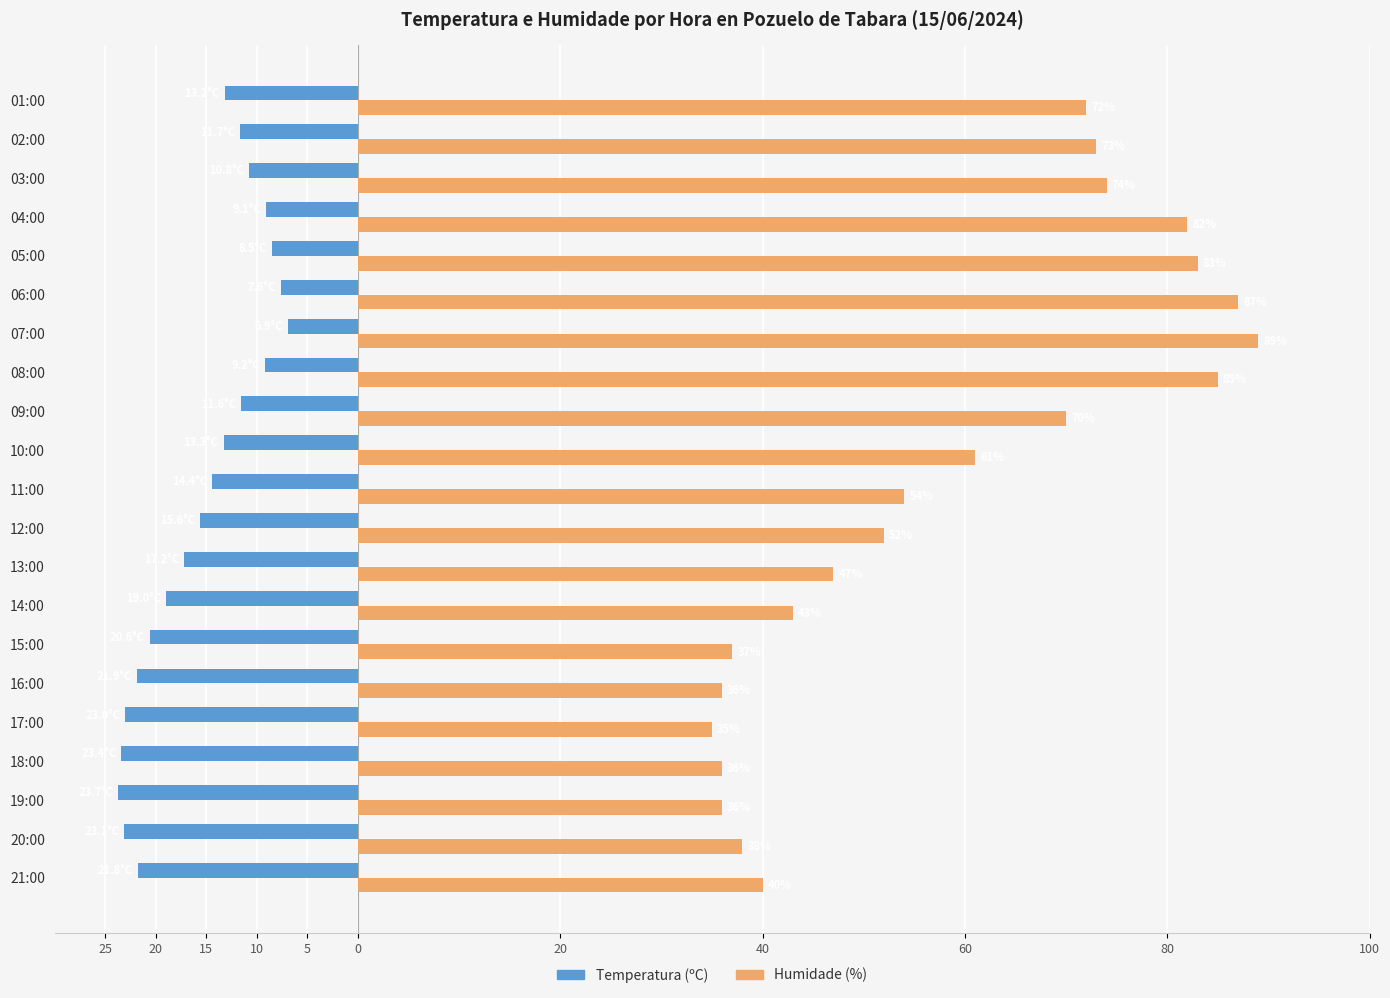

What are all the series names shown in the legend?

Temperatura (ºC), Humidade (%)